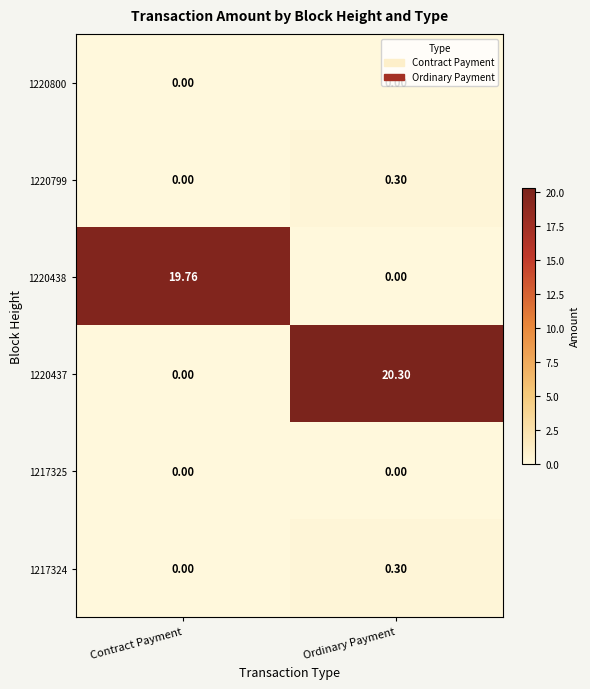

Which label corresponds to the largest value in the chart?

Ordinary Payment